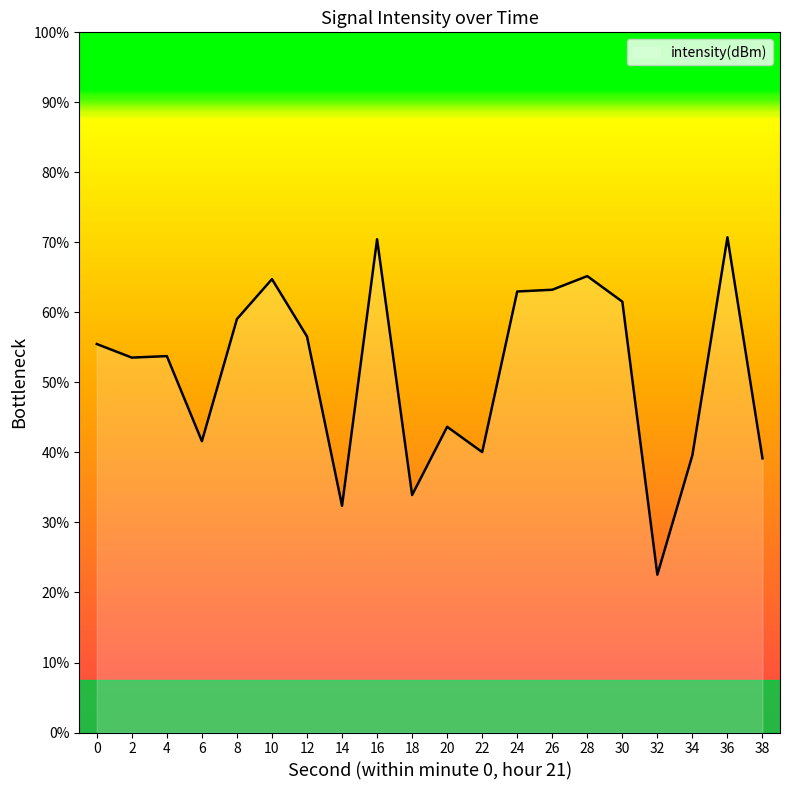

Between 2 and 38, which is larger?

2